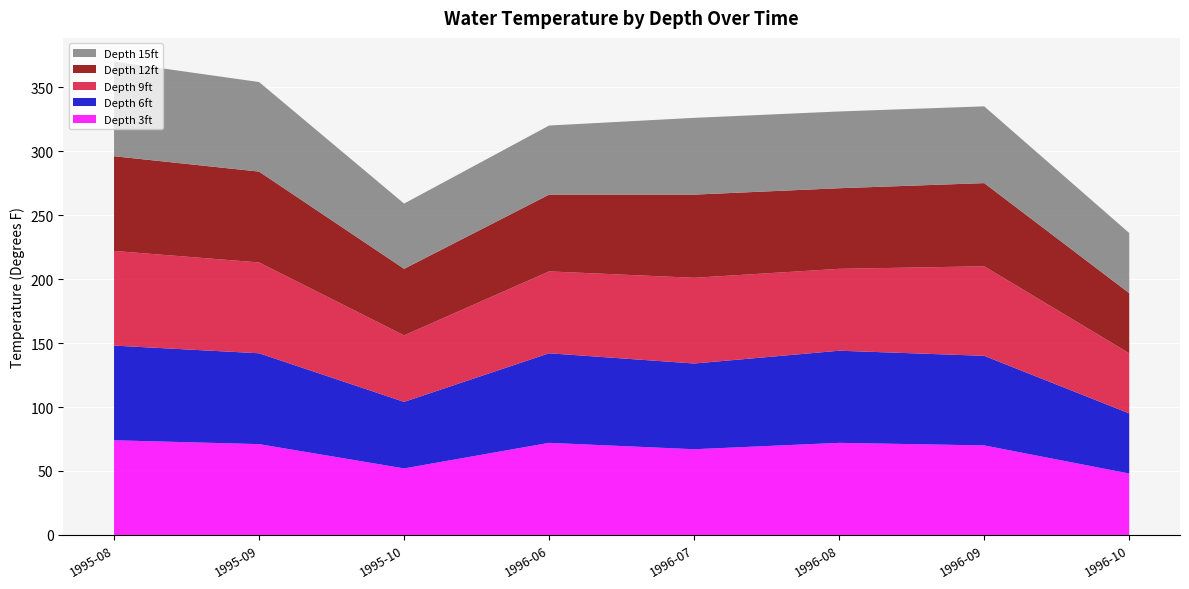

Reading left to right, list all the values displayed in this chart.

Depth 3ft: 1995-08=74	1995-09=71	1995-10=52	1996-06=72	1996-07=67	1996-08=72	1996-09=70	1996-10=48
Depth 6ft: 1995-08=74	1995-09=71	1995-10=52	1996-06=70	1996-07=67	1996-08=72	1996-09=70	1996-10=47
Depth 9ft: 1995-08=74	1995-09=71	1995-10=52	1996-06=64	1996-07=67	1996-08=64	1996-09=70	1996-10=47
Depth 12ft: 1995-08=74	1995-09=71	1995-10=52	1996-06=60	1996-07=65	1996-08=63	1996-09=65	1996-10=47
Depth 15ft: 1995-08=74	1995-09=70	1995-10=51	1996-06=54	1996-07=60	1996-08=60	1996-09=60	1996-10=47